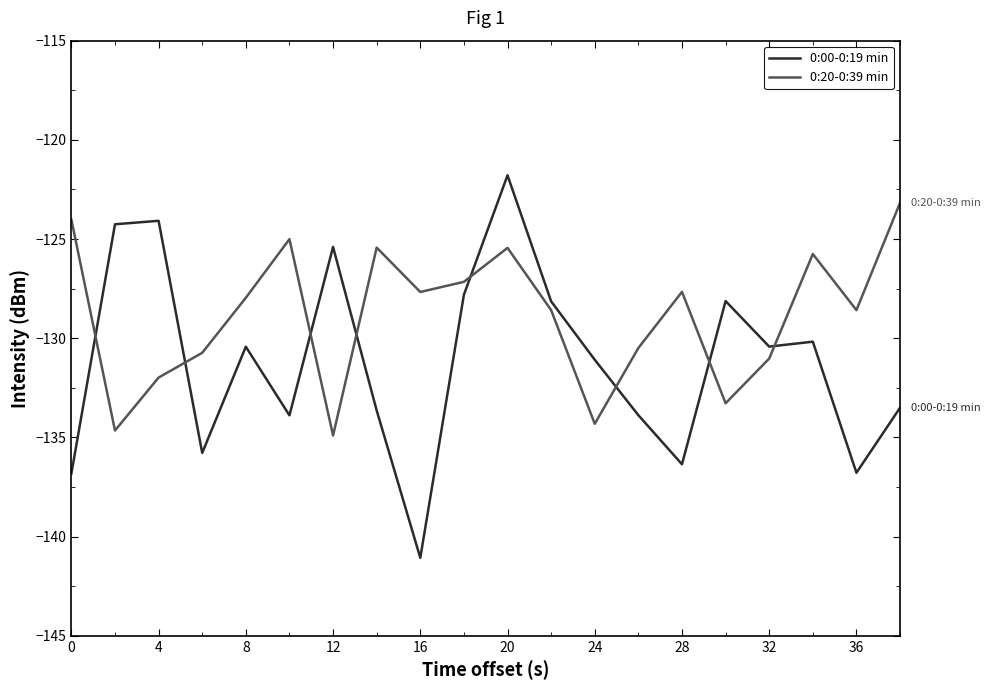

Reading left to right, list all the values displayed in this chart.

0:00-0:19 min: -136.8	-124.3	-124.1	-135.8	-130.4	-133.9	-125.4	-133.6	-141.1	-127.8	-121.8	-128.1	-131.1	-133.9	-136.4	-128.1	-130.4	-130.2	-136.8	-133.5
0:20-0:39 min: -124.0	-134.7	-132.0	-130.7	-128.0	-125.0	-134.9	-125.4	-127.7	-127.2	-125.4	-128.6	-134.3	-130.5	-127.7	-133.3	-131.0	-125.8	-128.6	-123.2